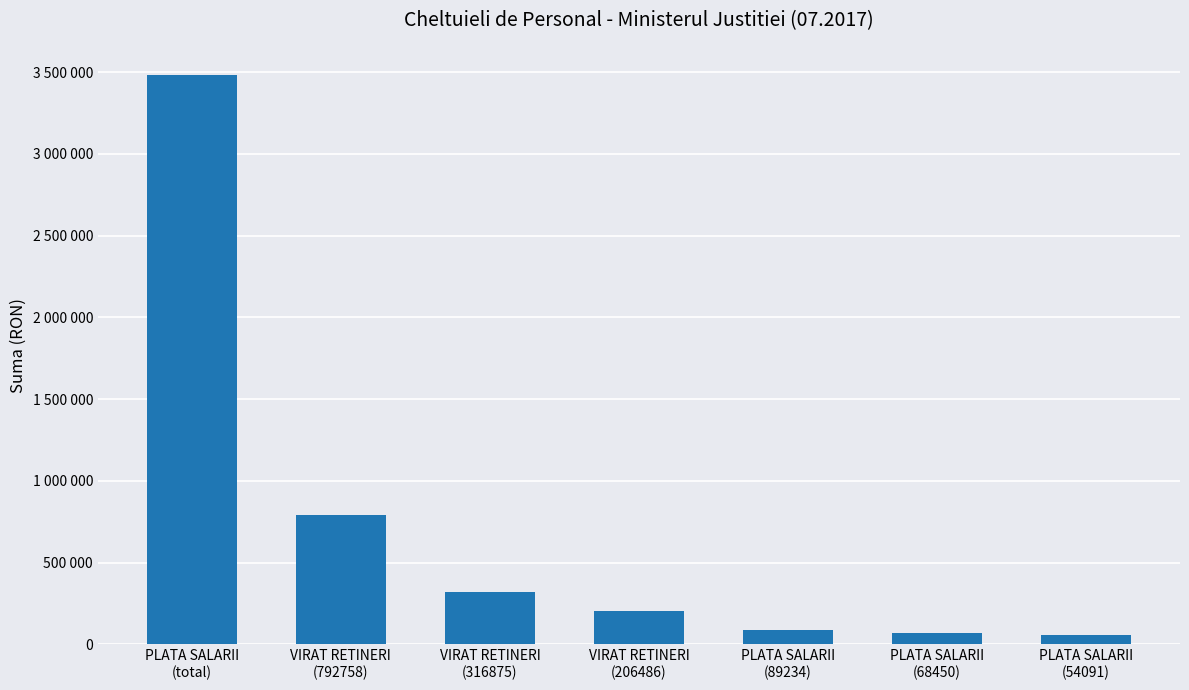

What is the ratio of the value at PLATA SALARII
(54091) to the value at VIRAT RETINERI
(792758)?

0.1